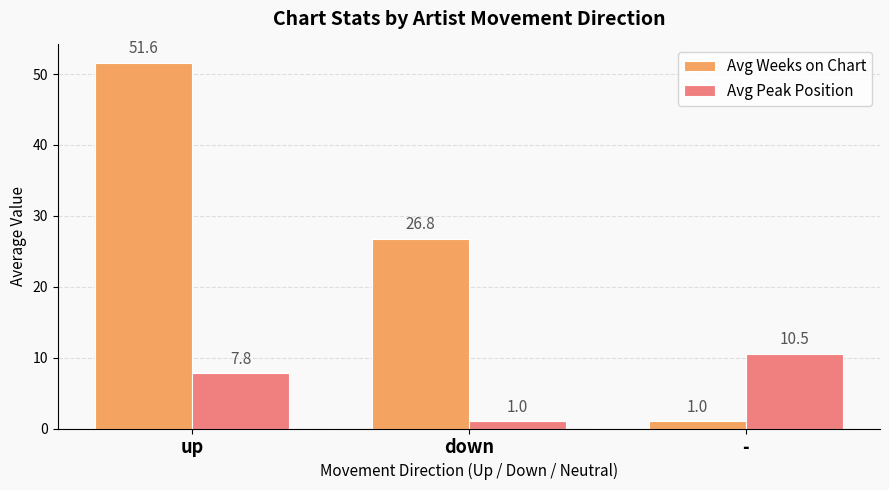

Which series changed the most between up and down?

Avg Weeks on Chart